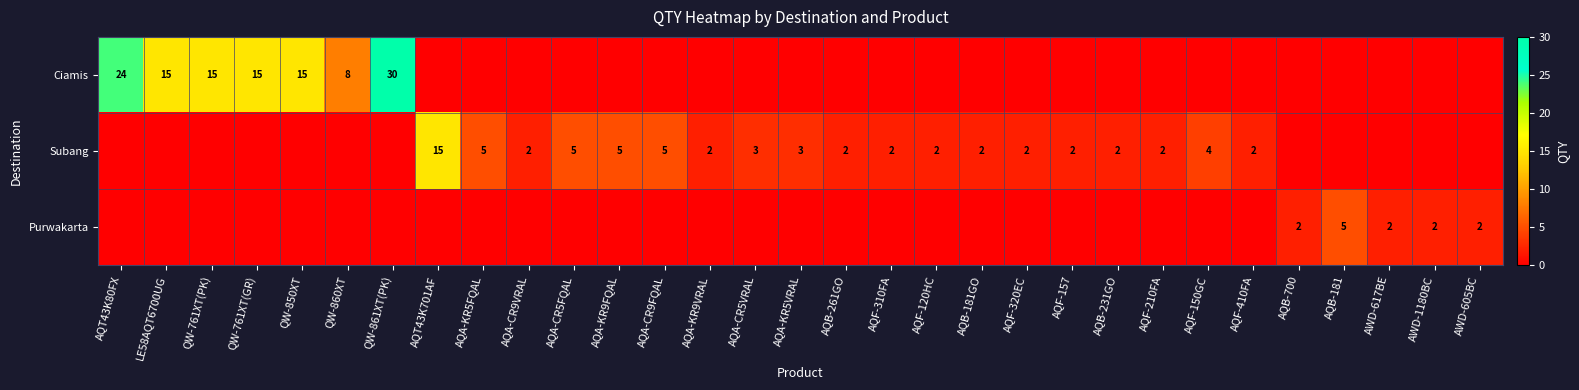

What is the sum of the Subang values at AQA-CR9VRAL and AQF-320EC?

4